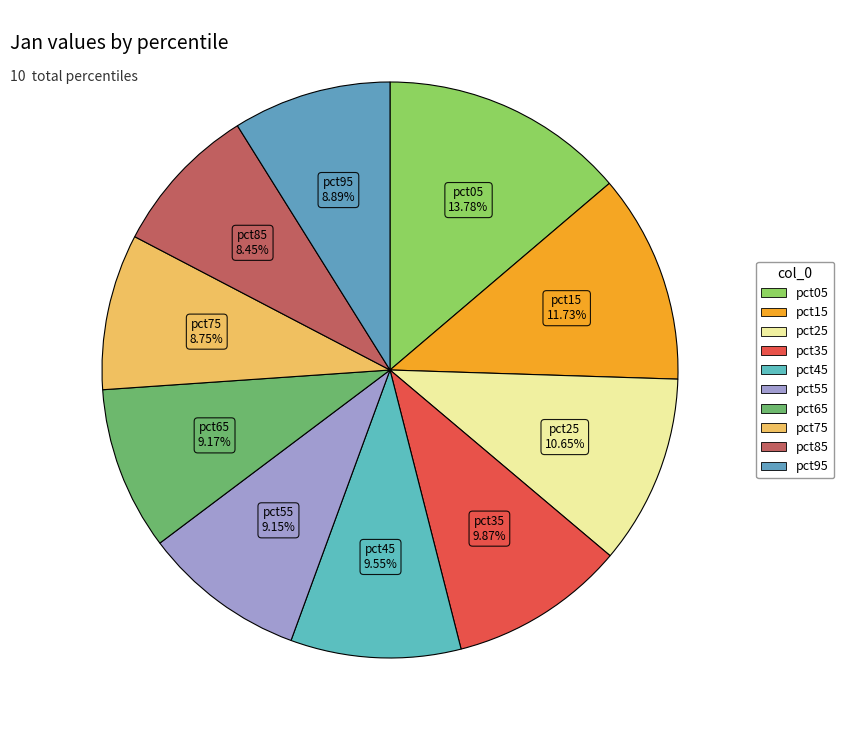

To the nearest percent, what is the average slice percentage?

10%